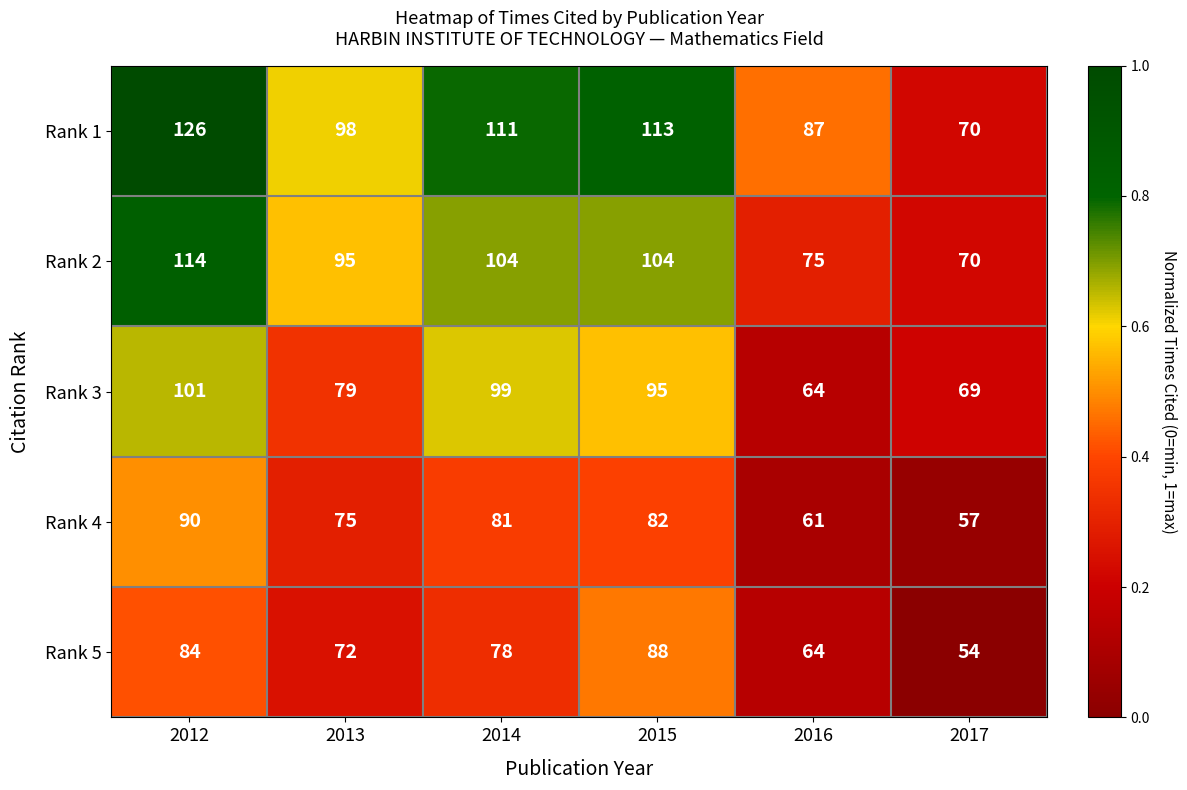

What is the difference between the maximum and minimum values in the Rank 2 series?

44